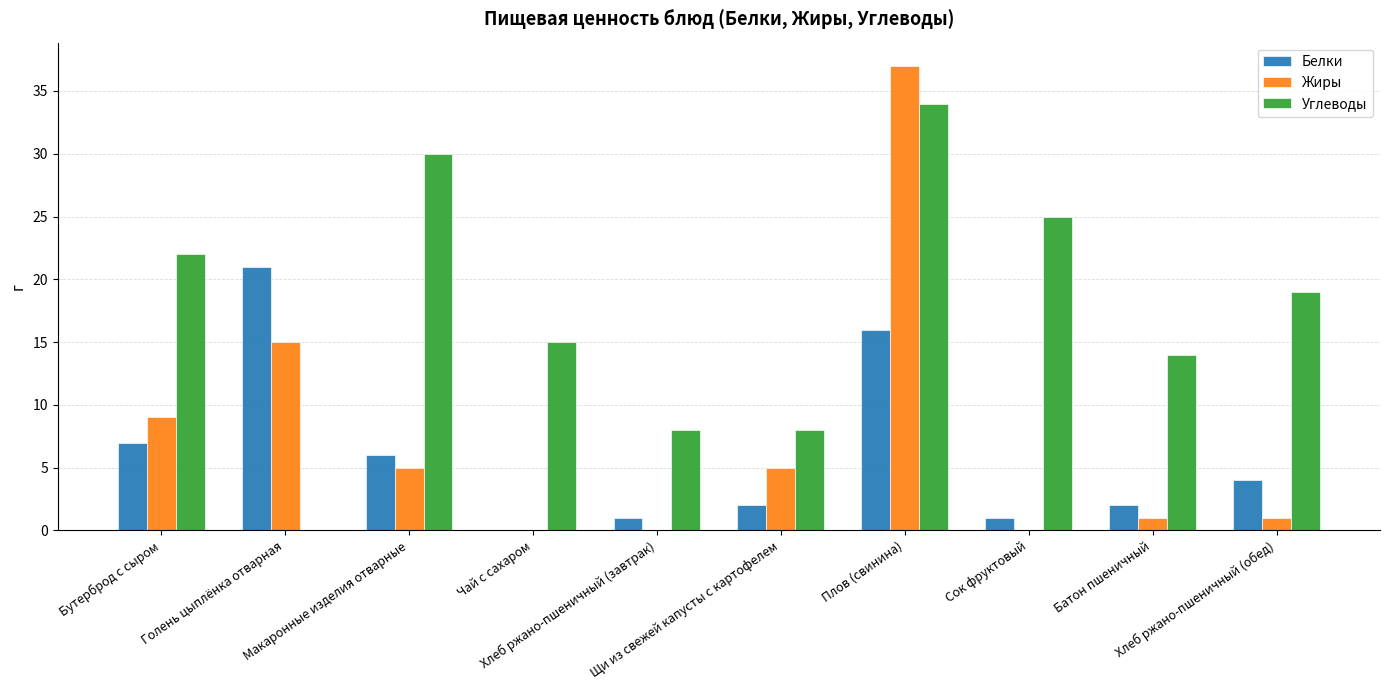

What is the greatest value displayed?

37